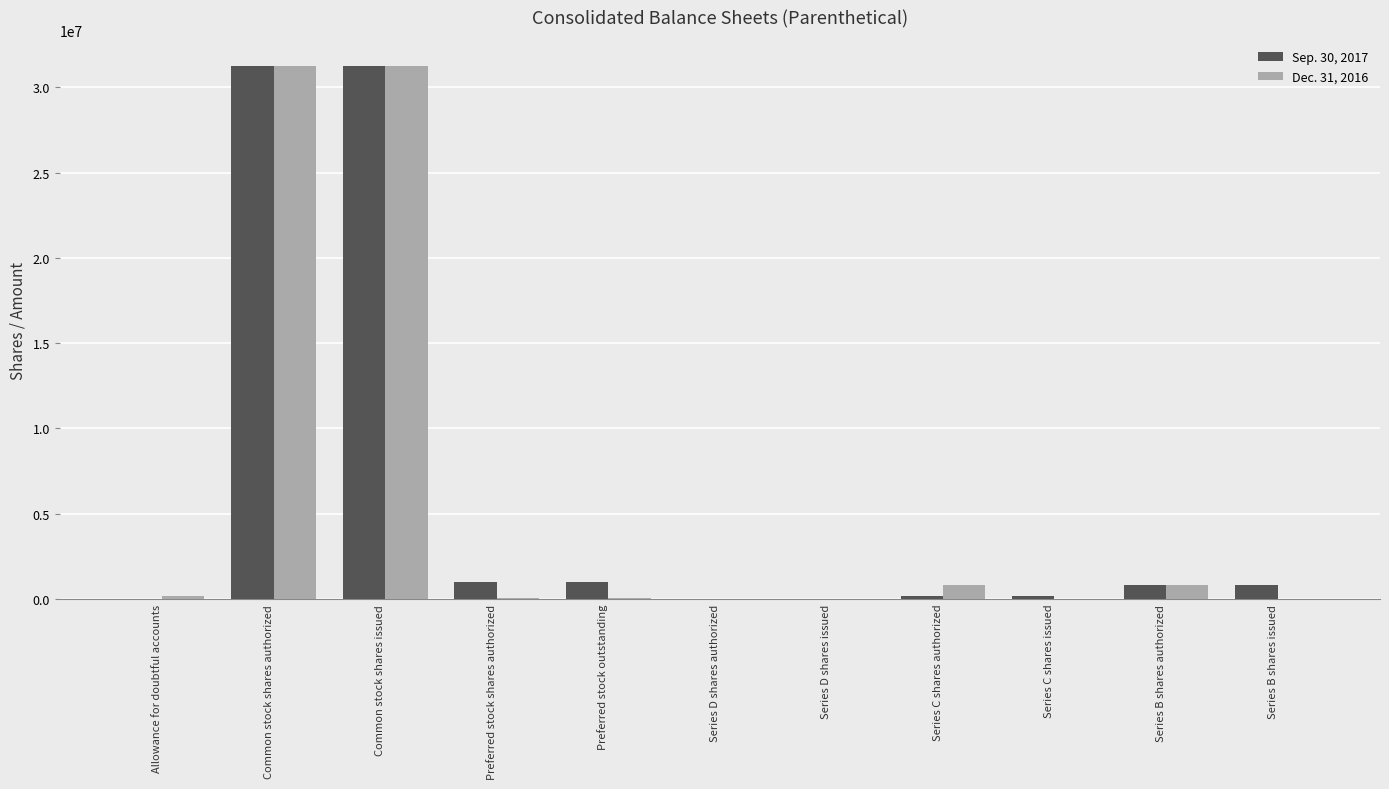

The value of Dec. 31, 2016 at Series C shares authorized is 810000. True or false?

True